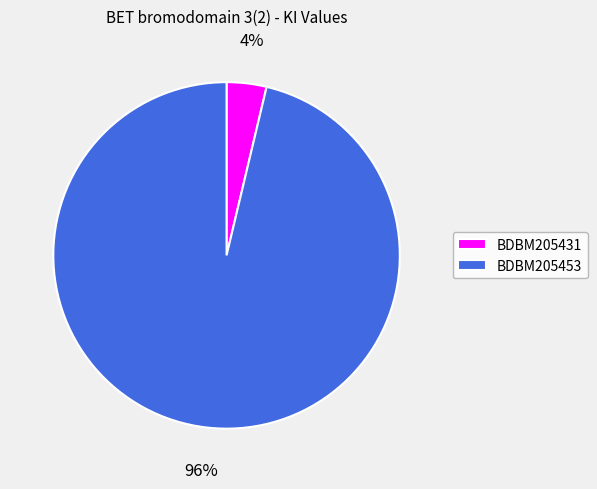

Rank the categories by value from lowest to highest.

BDBM205431, BDBM205453